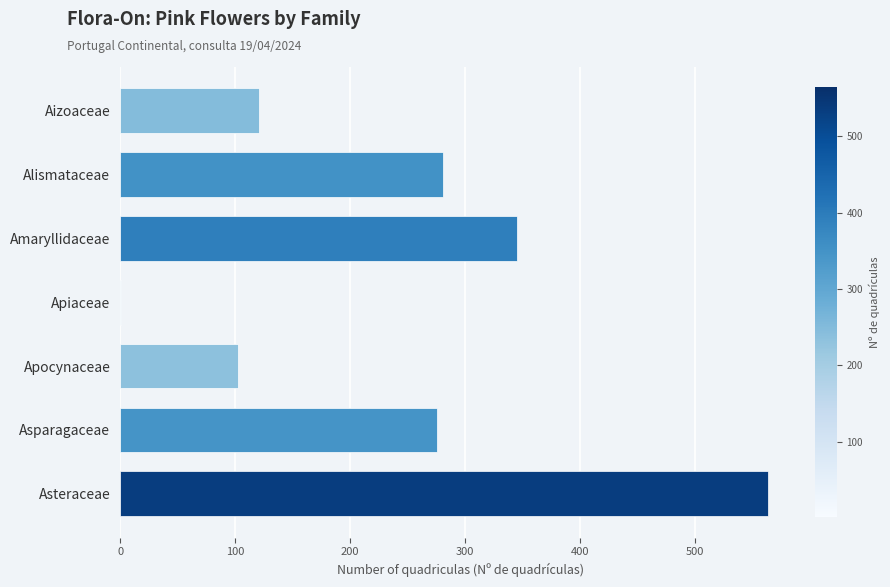

What value does the data have at Aizoaceae?

121